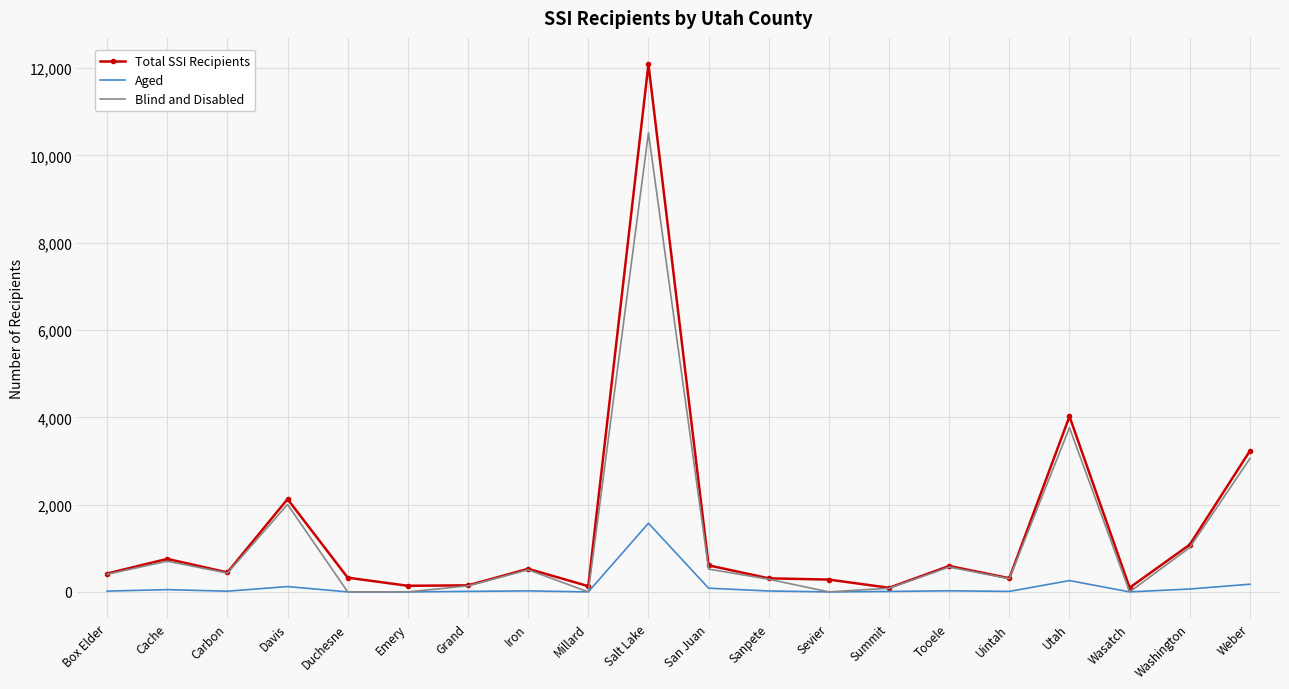

Count the number of categories in the chart.

20